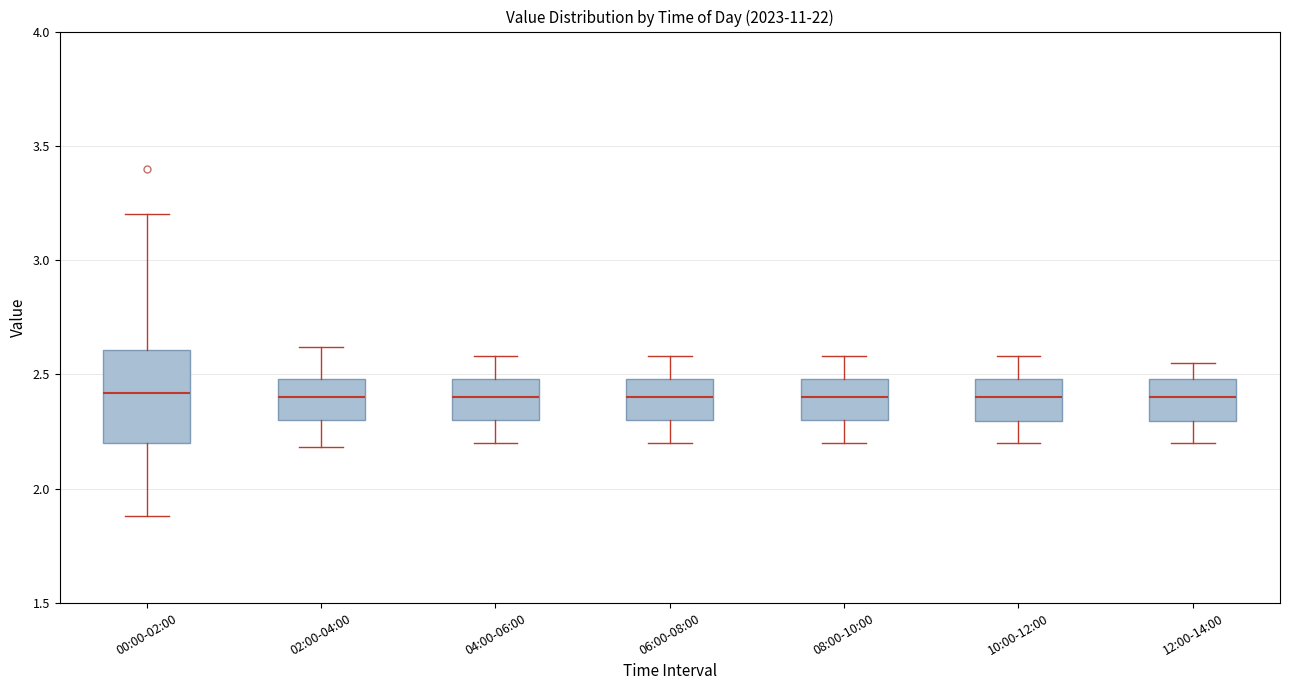

Where does the upper whisker of the box for 02:00-04:00 end on the y-axis? The values are not printed on the chart, so give them approximately, as read against the axis.

2.60